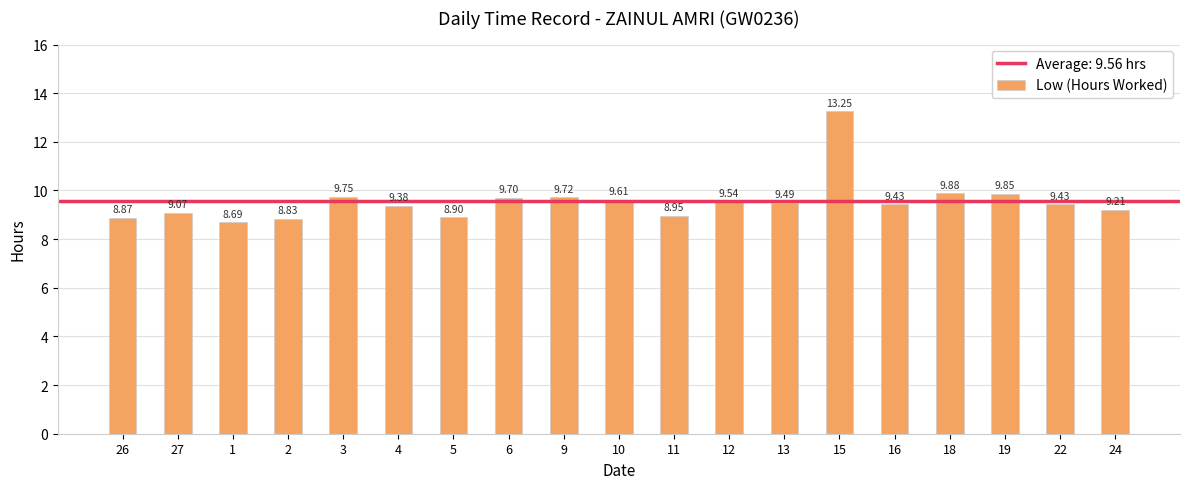

What is the difference between the values at 1 and 9?

1.0